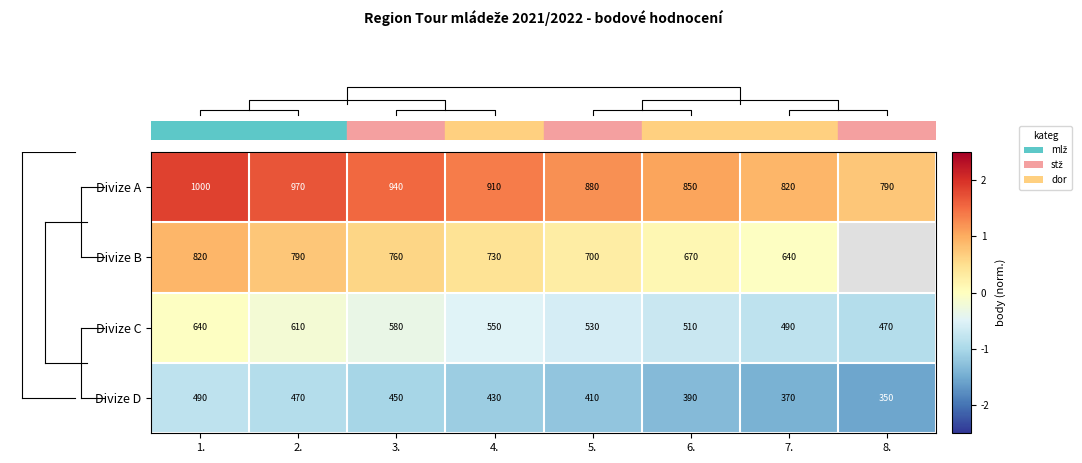

Is it true that row_0 equals 2.4 at 2.?

False